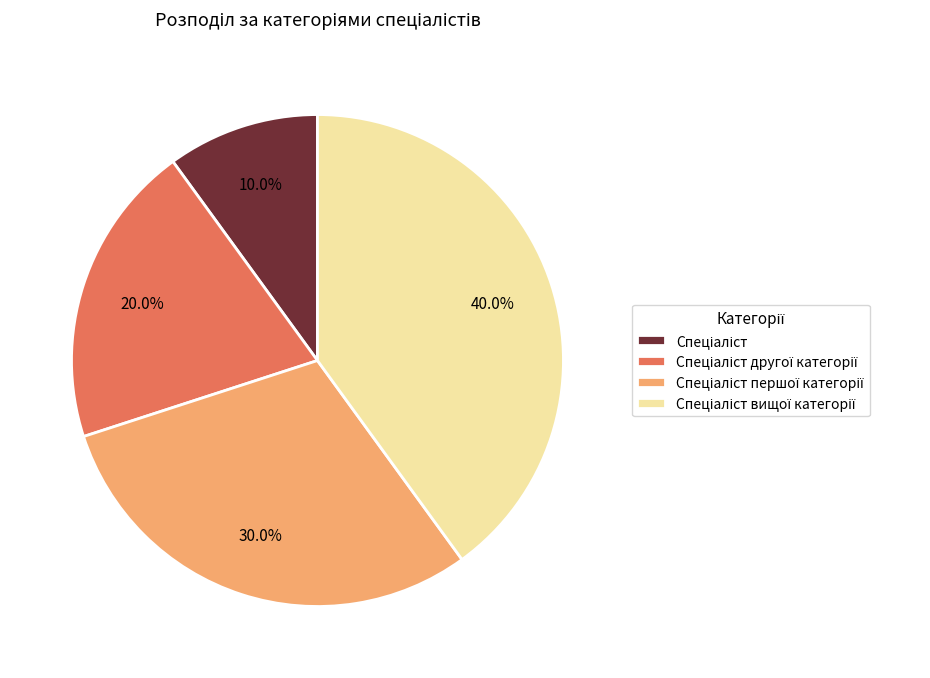

Is there any slice that represents more than half of the pie?

No